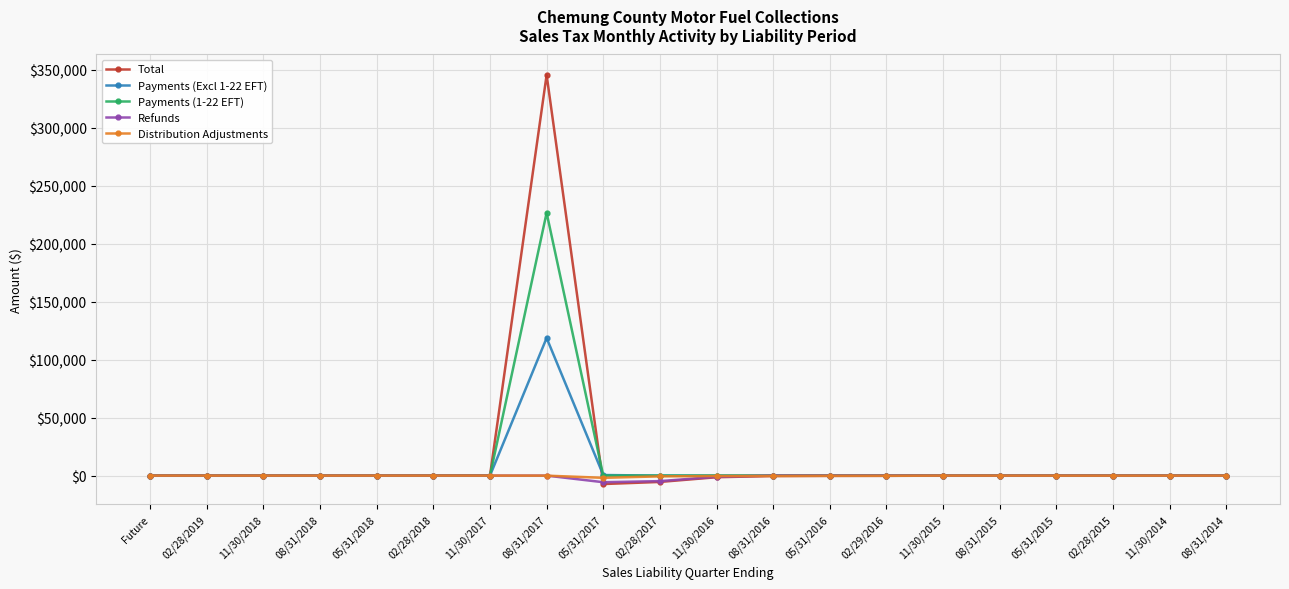

What is the spread (max minus min) of values at 05/31/2015?

97.9